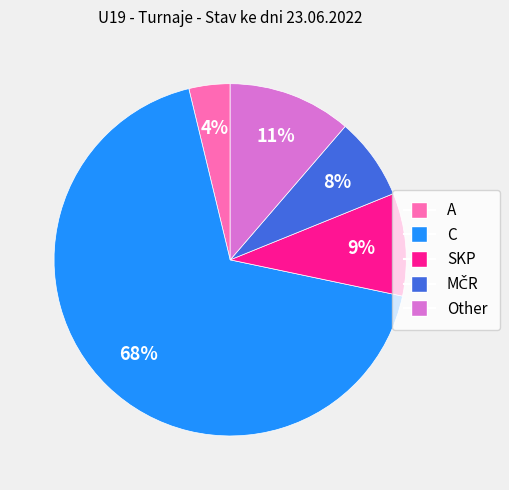

To the nearest percent, what is the difference between the largest and smallest slice percentages?

64%